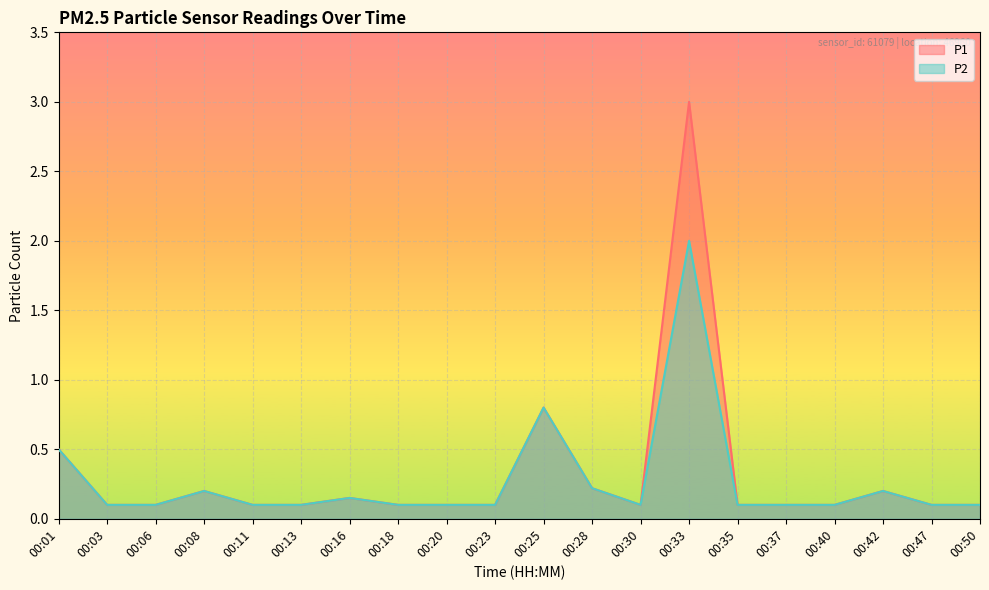

What is the value of the P1 point at the 10th from the left?

0.1